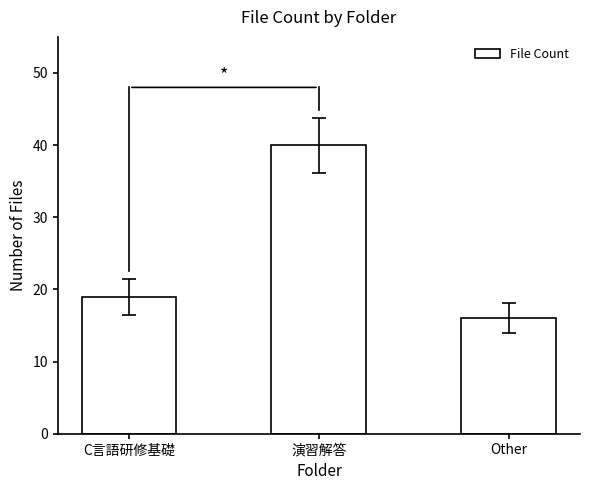

At which category does the chart reach its minimum across all series?

Other